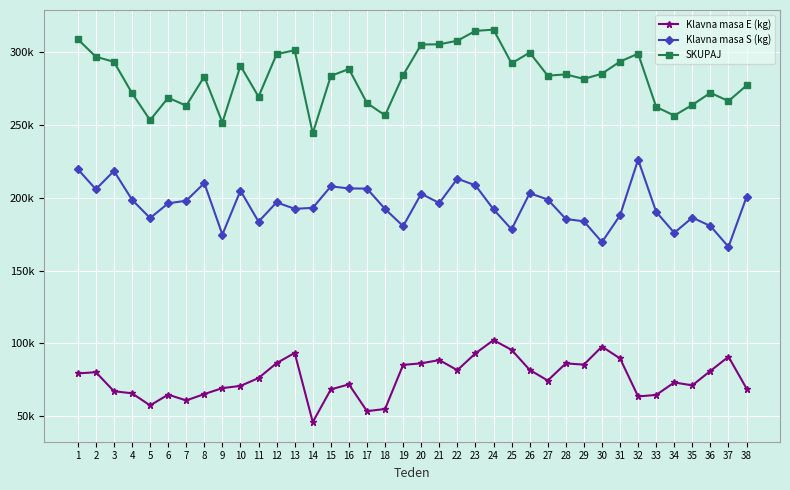

Is it true that Klavna masa S (kg) equals 332183 at 21?

False